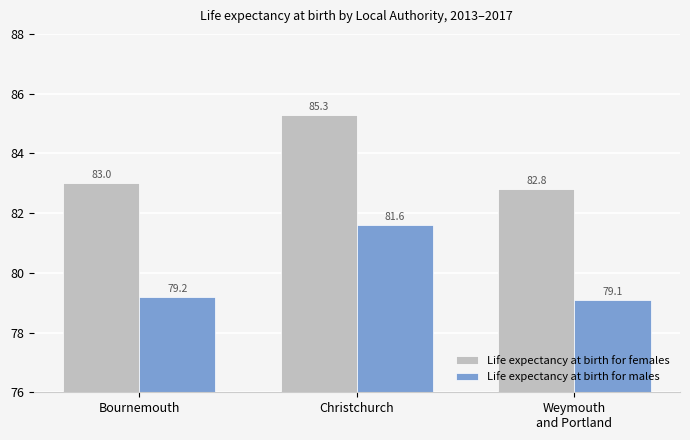

What is the value of the Life expectancy at birth for males bar at the 1st from the left?

79.2